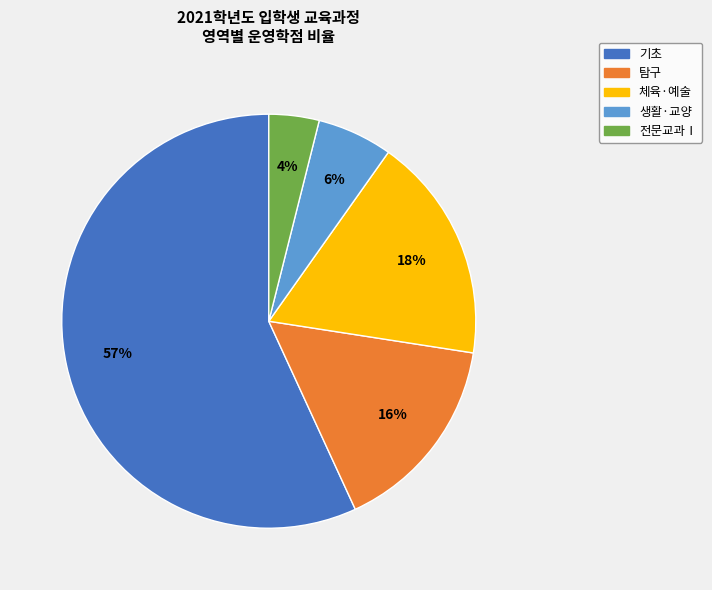

Approximately how many times larger is the value at 생활·교양 compared to 탐구?

0.4